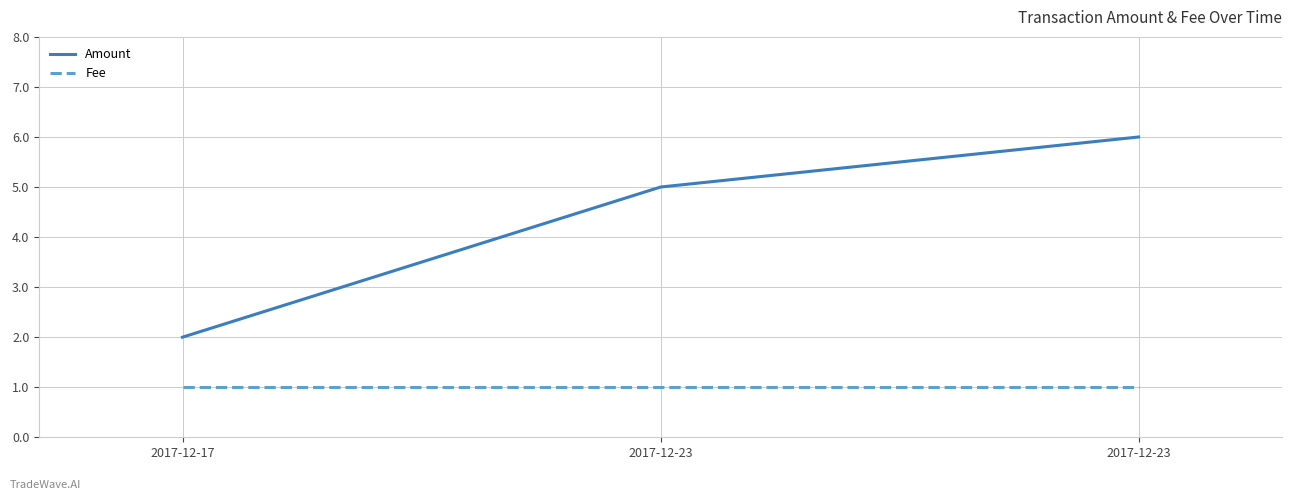

What are all the series names shown in the legend?

Amount, Fee